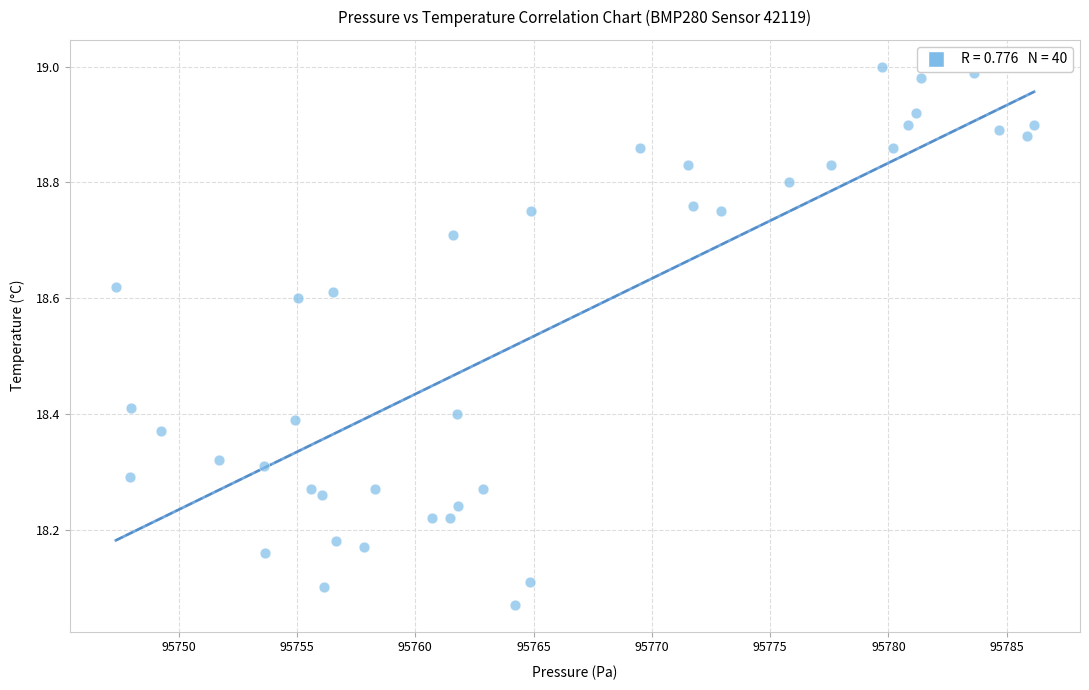

What is the range of Y values (max minus min)?

0.9